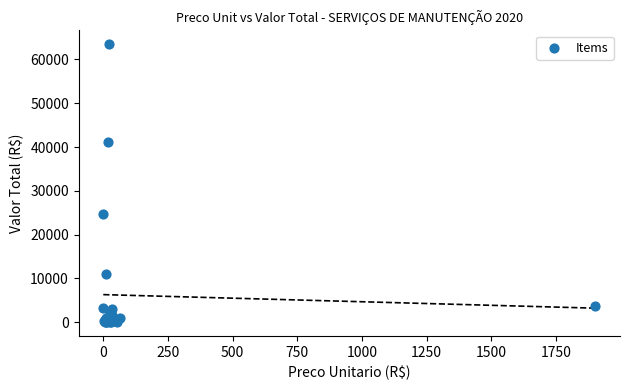

What Y value in the scatter plot is closest to 31750?

24624.0